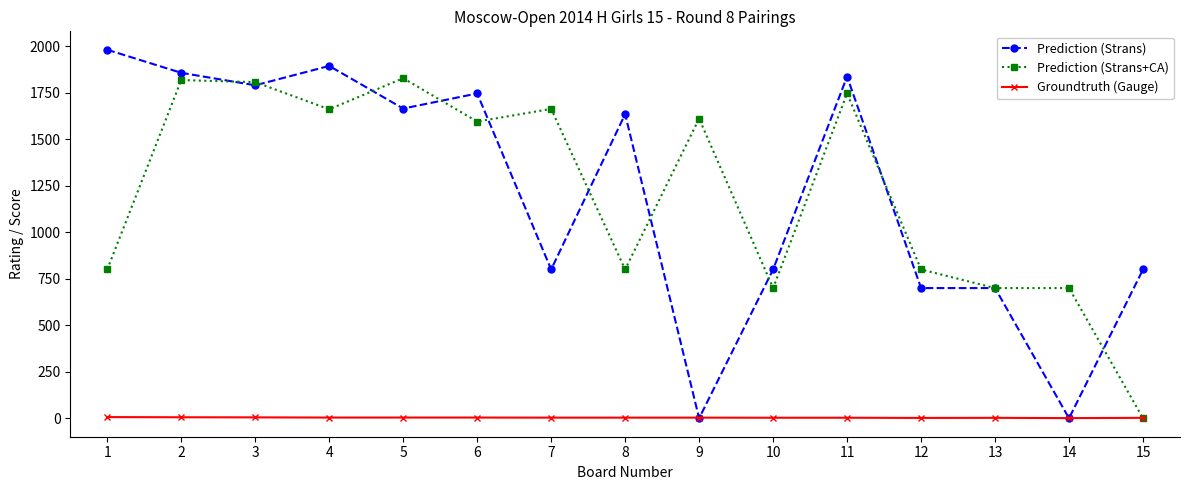

The value of Prediction (Strans) at 5 is 573.1. True or false?

False